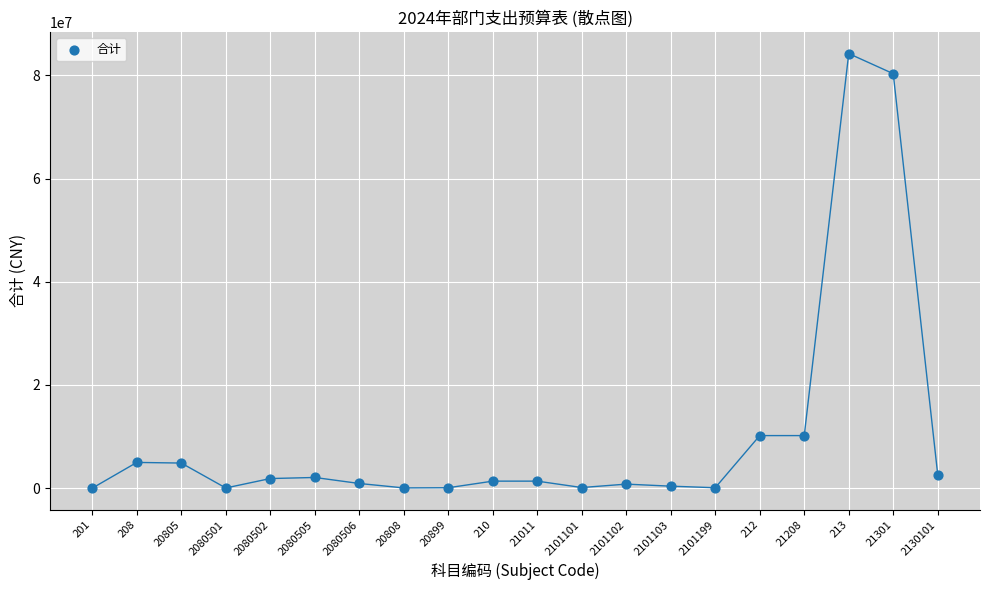

What is the range of Y values (max minus min)?

84223007.4